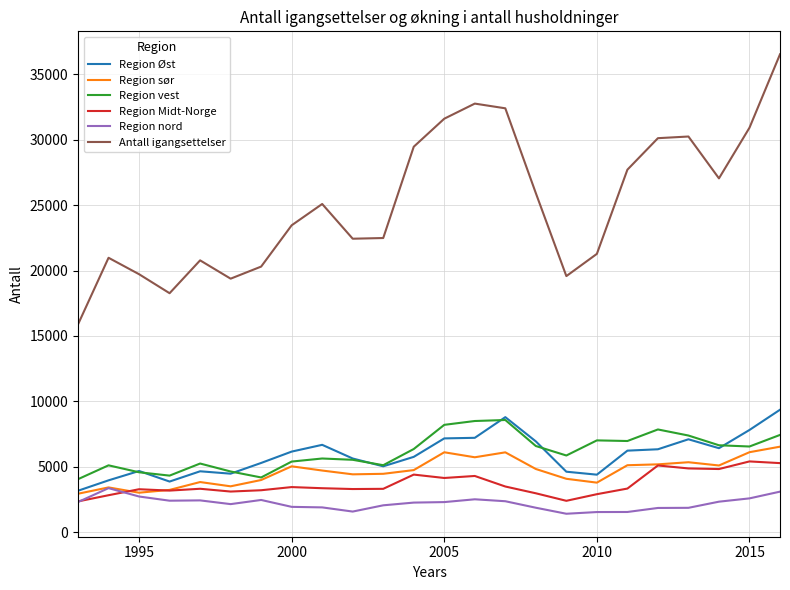

True or false: Antall igangsettelser and Region Midt-Norge cross at least once.

False